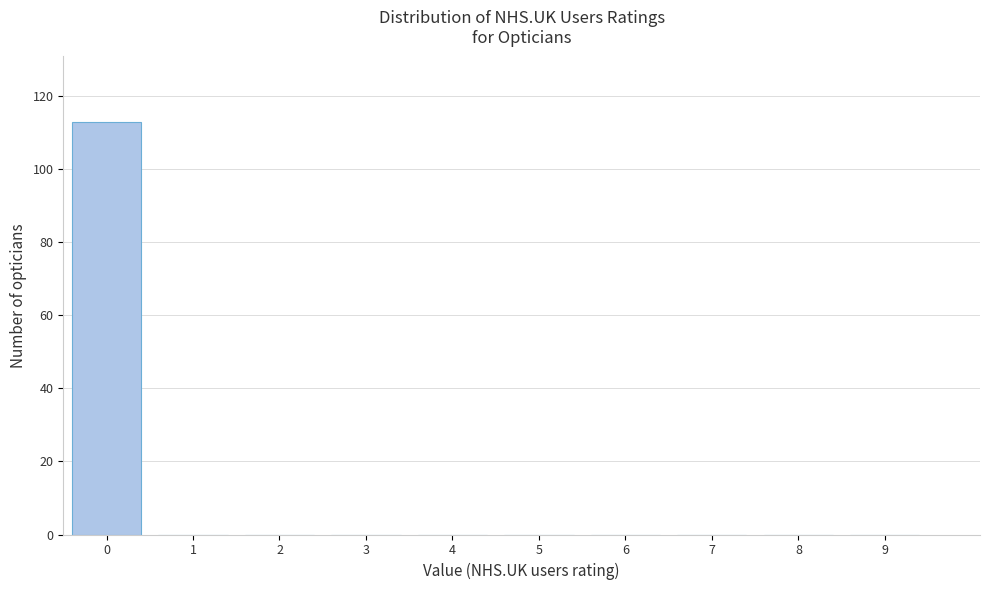

Reading left to right, transcribe all the data shown in this chart.

0=113	1=0	2=0	3=0	4=0	5=0	6=0	7=0	8=0	9=0